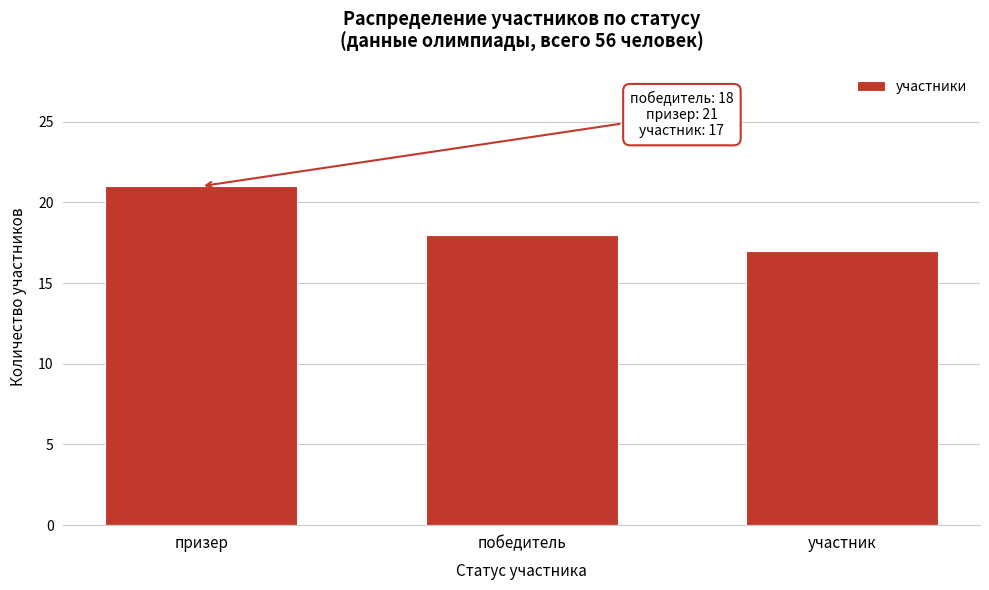

Reading right to left, transcribe all the data shown in this chart.

17	18	21